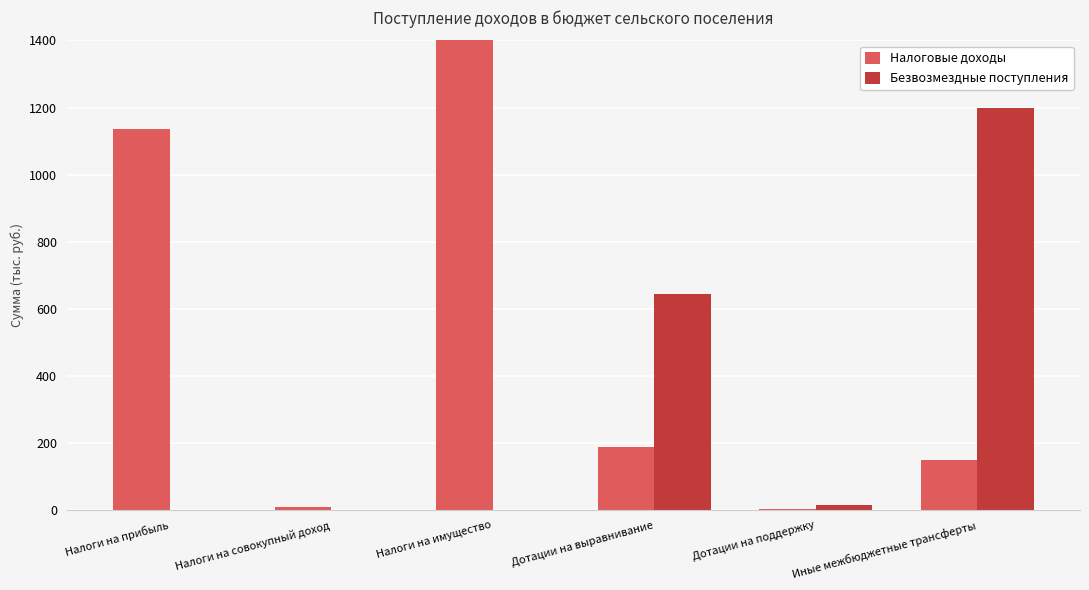

List the series in order of their overall mean, lowest first.

Безвозмездные поступления, Налоговые доходы